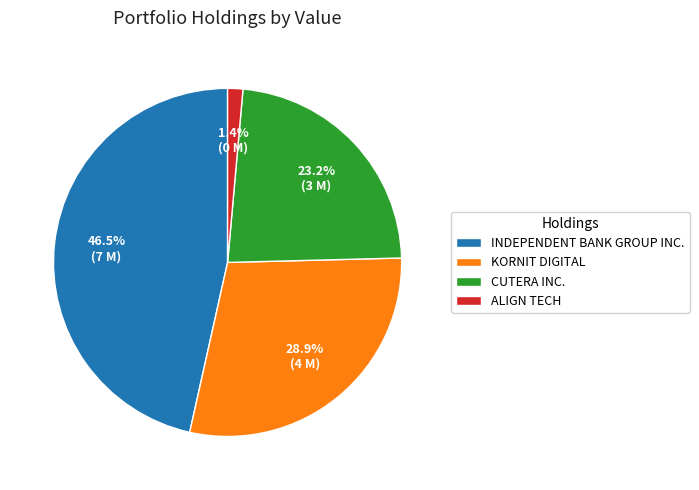

Combined, do KORNIT DIGITAL and INDEPENDENT BANK GROUP INC. account for over 50%?

Yes